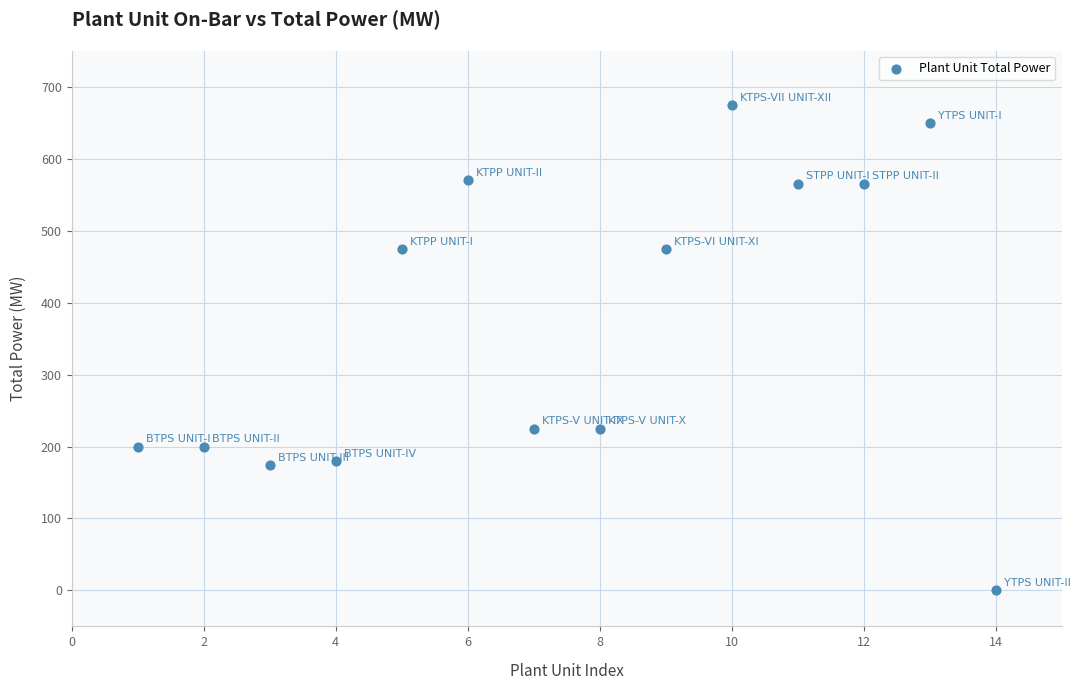

What is the range of Y values (max minus min)?

675.0